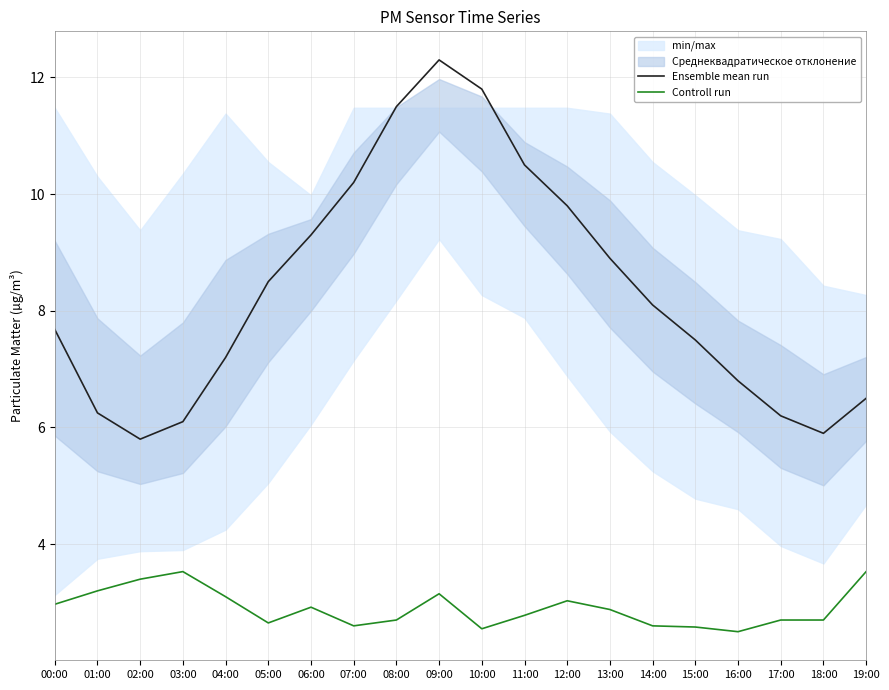

True or false: Ensemble mean run and Controll run intersect in this chart.

False